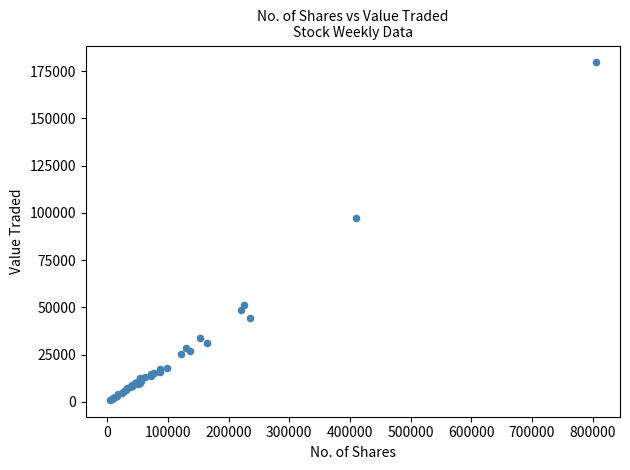

What Y value in the scatter plot is closest to 90348?

97331